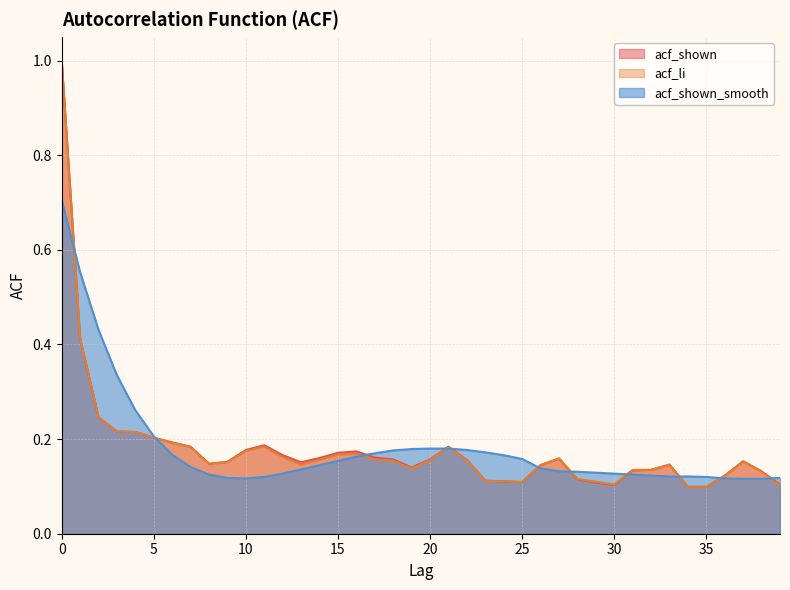

How many acf_shown values are between 0 and 1?

40